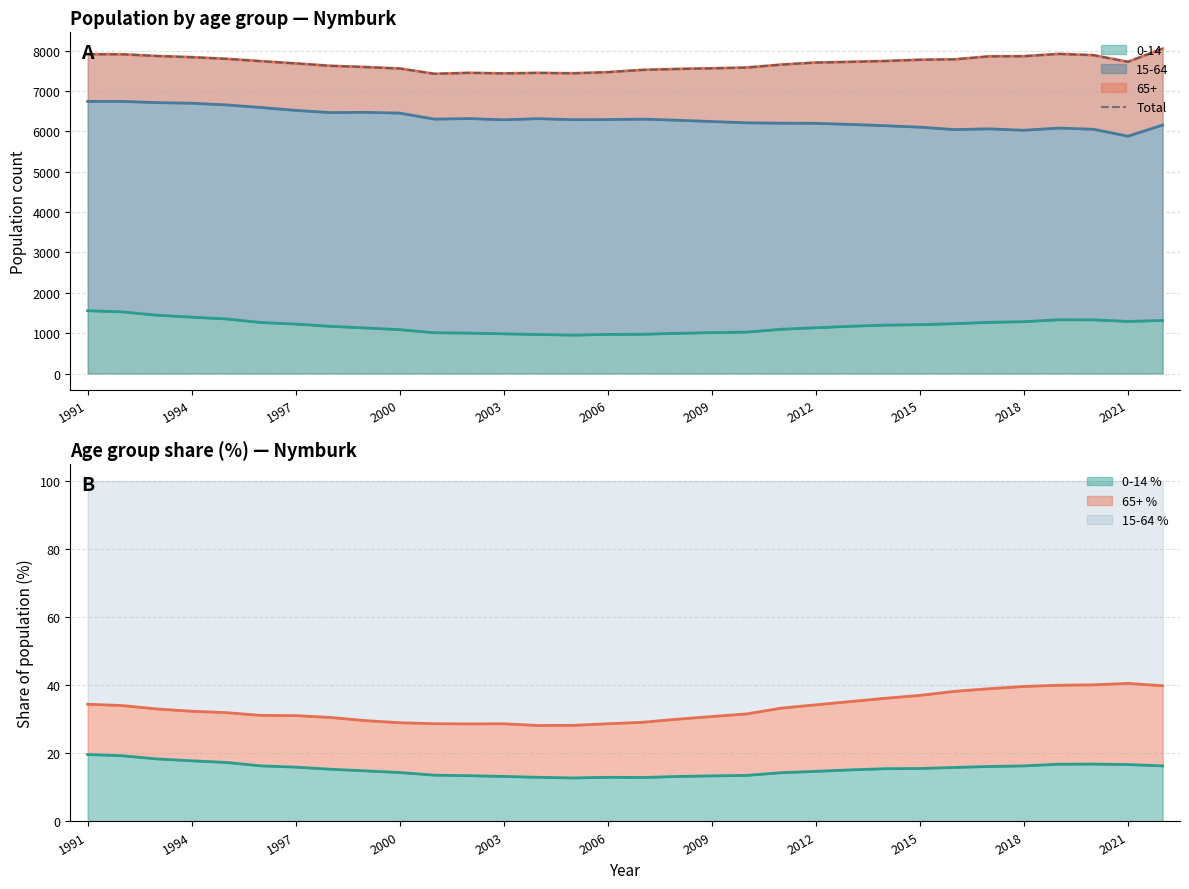

What is the lowest value of the 0-14 series?

951